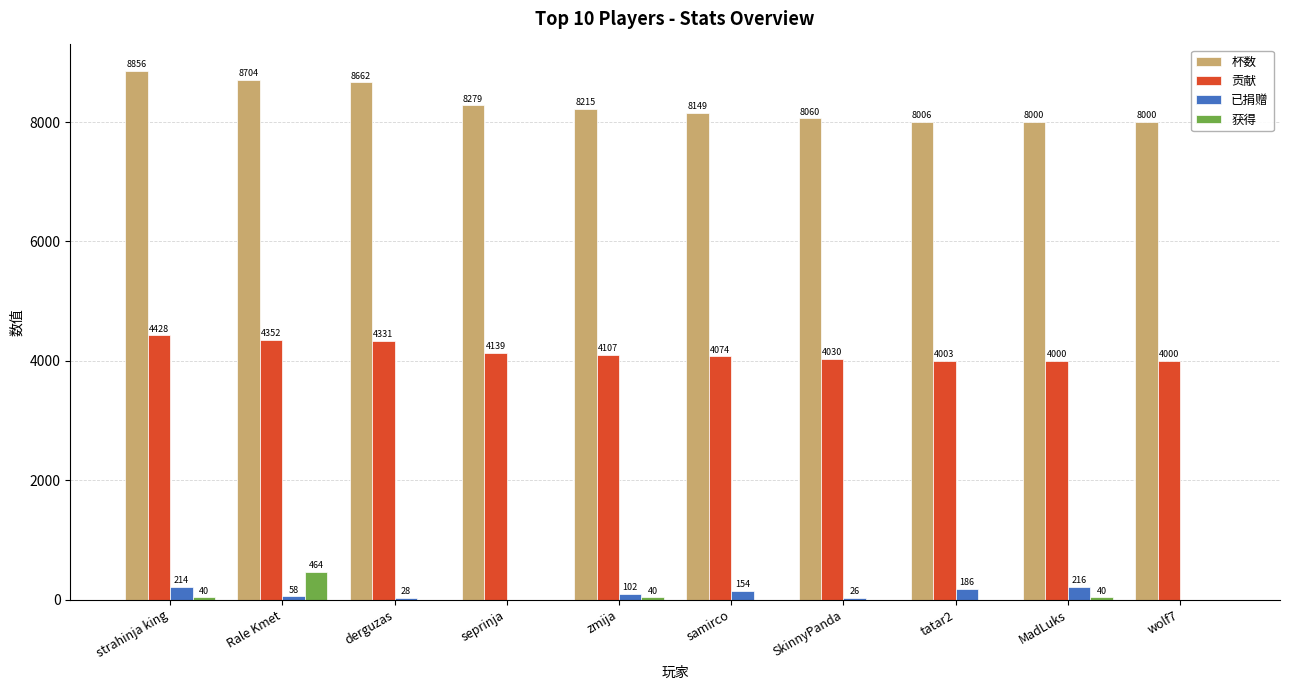

What are all the series names shown in the legend?

杯数, 贡献, 已捐赠, 获得